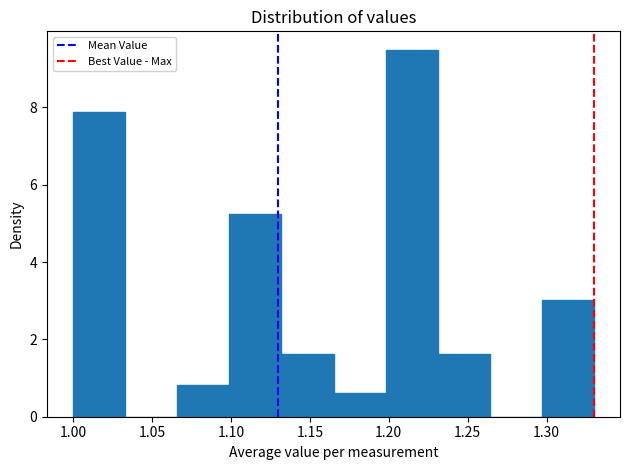

Which range on the x-axis has the tallest bar?

1.198 to 1.231